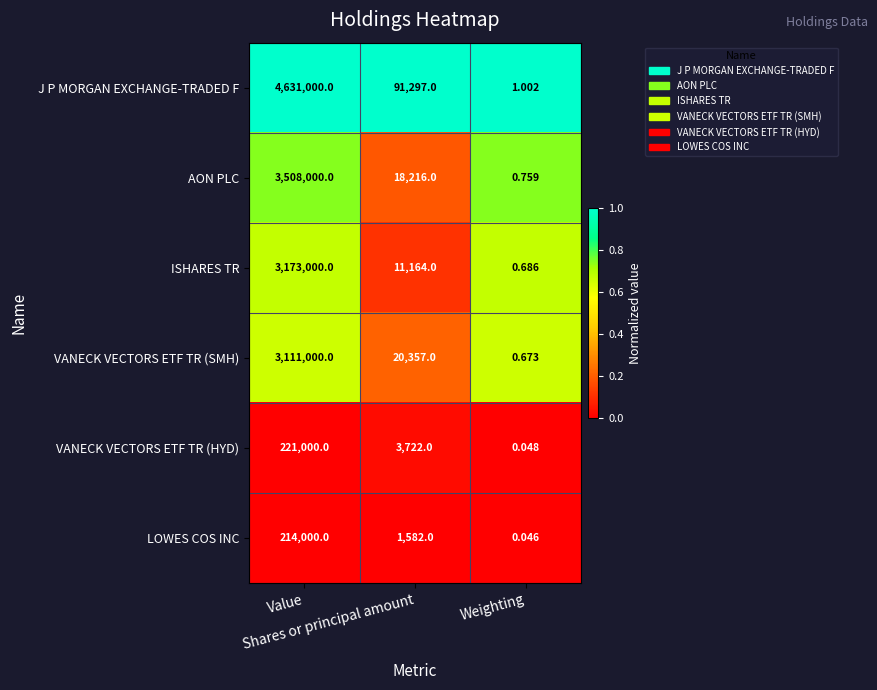

Which series has the largest range (max minus min)?

J P MORGAN EXCHANGE-TRADED F